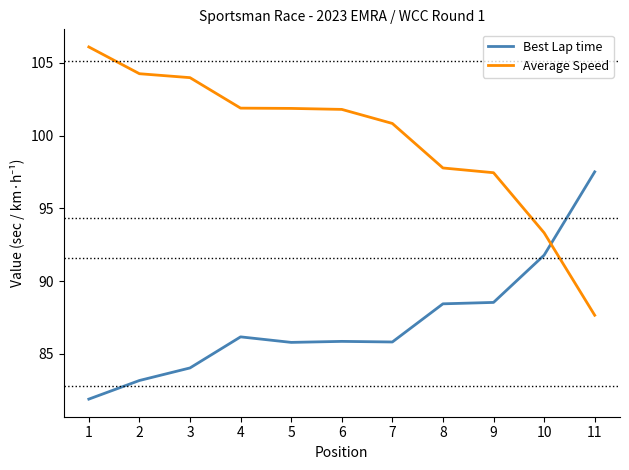

Which series ends up on top after the final intersection of Average Speed and Best Lap time?

Best Lap time